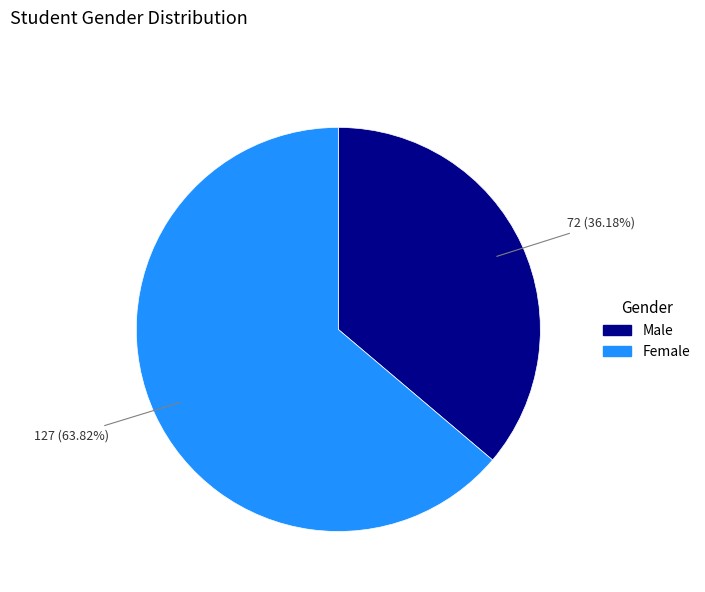

Count the number of slices in the pie.

2